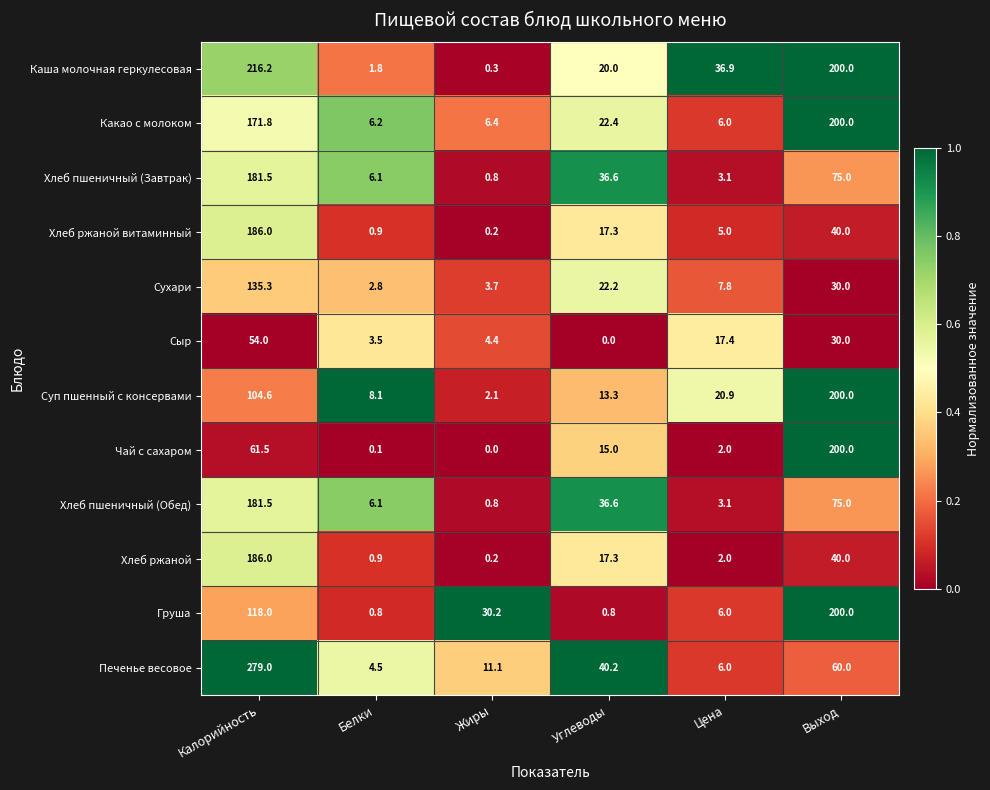

What is the sum of the Сухари values at Углеводы and Цена?

30.0